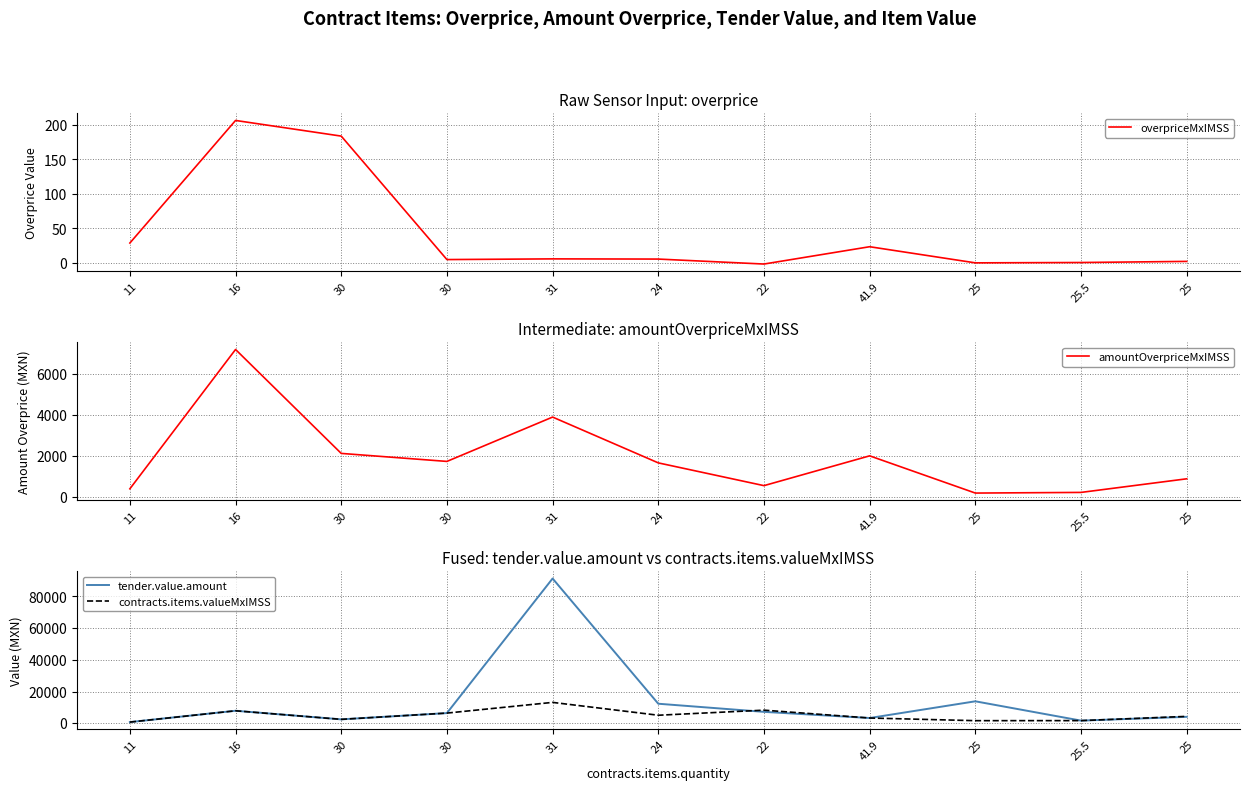

How many lines are shown in the chart?

4